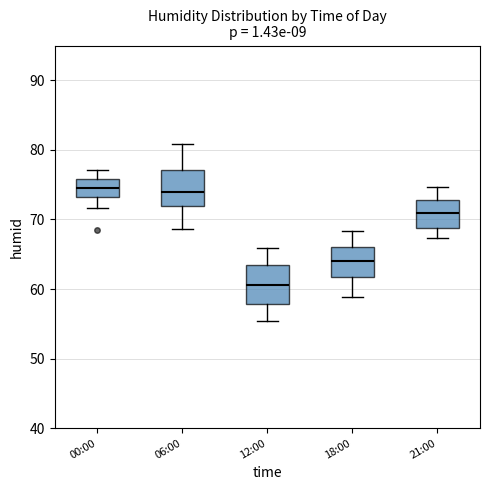

Reading left to right, read every box against the y-axis: the position of its median line, the range the box covers, and the ends of its whiskers. The values are not printed on the chart, so give them approximately, as read against the axis.

00:00: median 75, box 73 to 76, whiskers 72 to 77
06:00: median 74, box 72 to 77, whiskers 69 to 81
12:00: median 61, box 58 to 63, whiskers 55 to 66
18:00: median 64, box 62 to 66, whiskers 59 to 68
21:00: median 71, box 69 to 73, whiskers 67 to 75